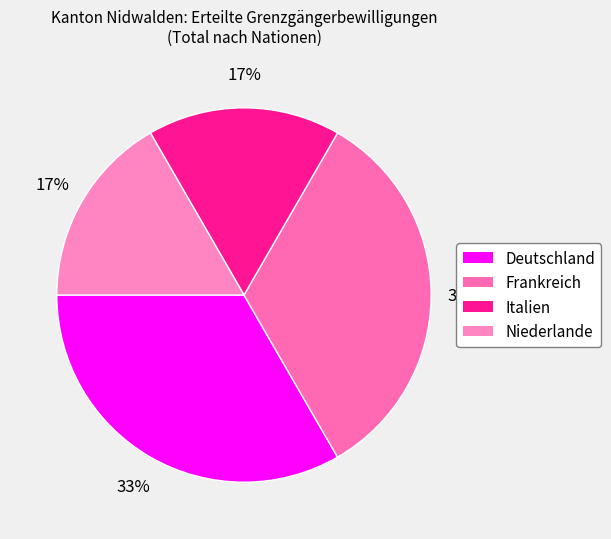

To the nearest percent, what portion does Niederlande represent?

17%